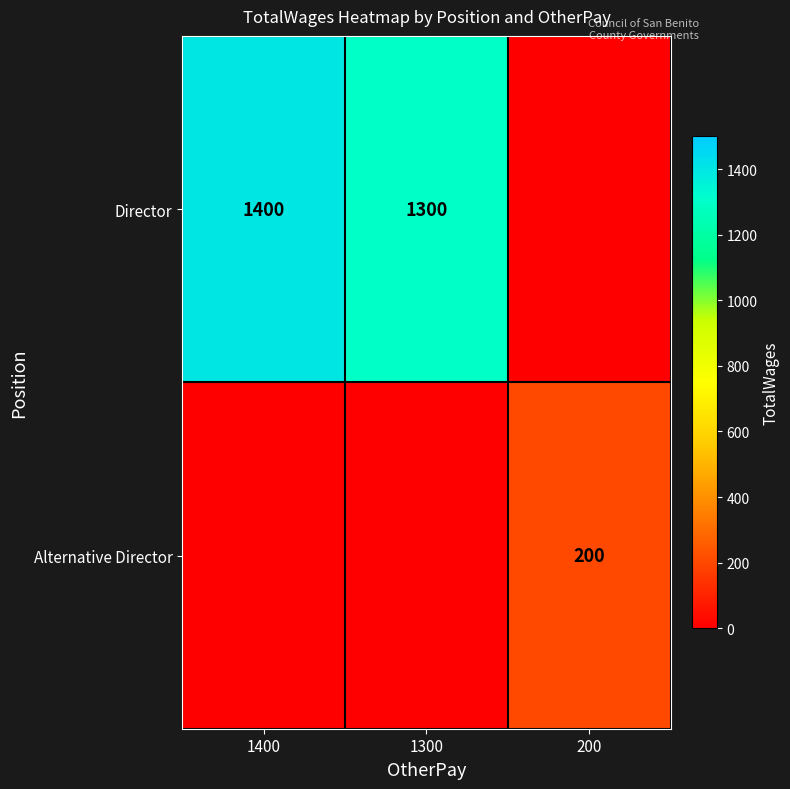

The value of Director at 1300 is 630. True or false?

False